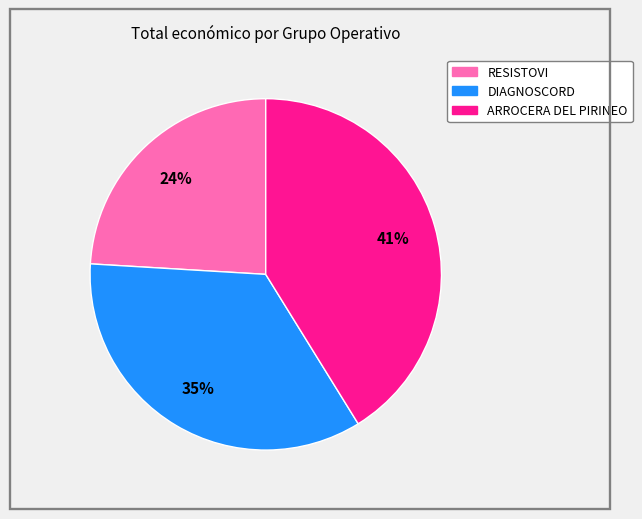

How many slices are in this pie chart?

3